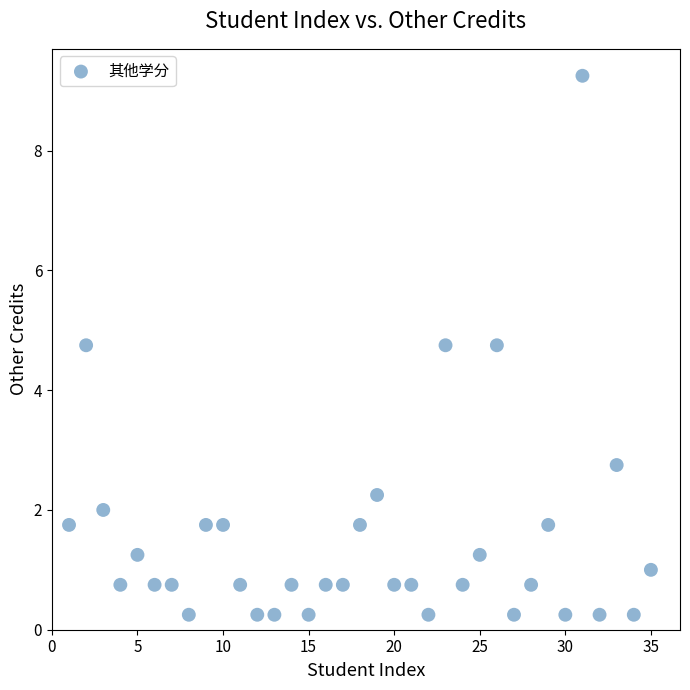

What is the range of X values (max minus min)?

34.0